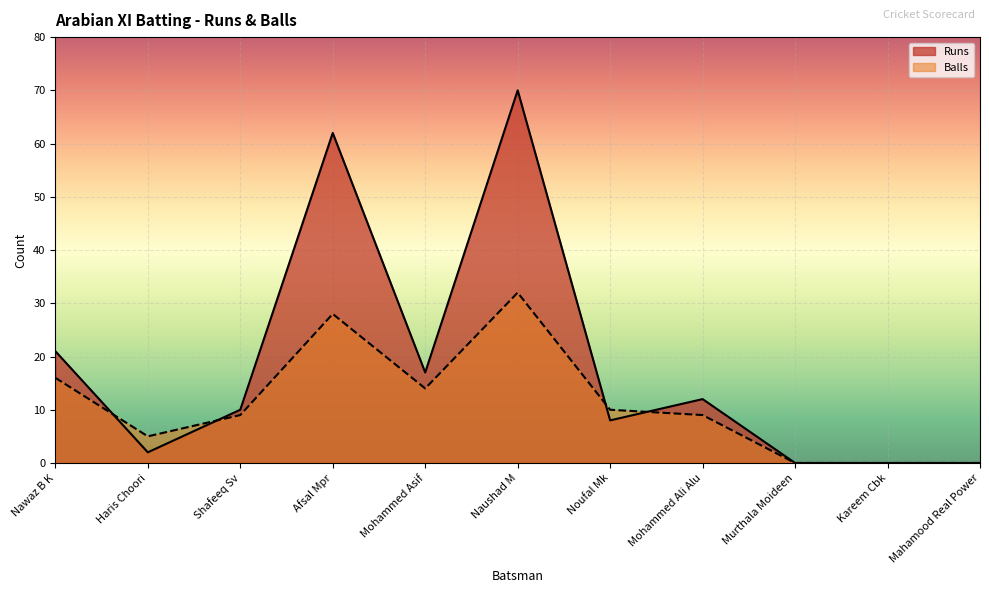

What value does the Runs series have at Afsal Mpr?

62